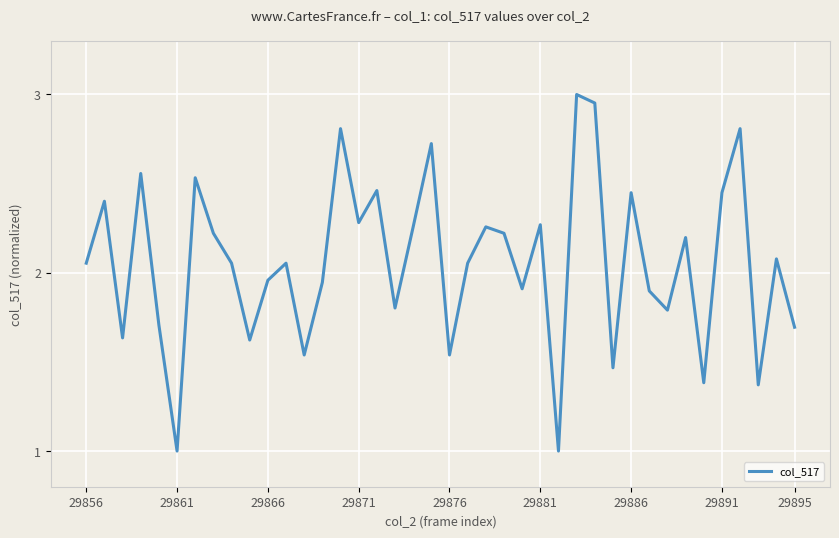

What is the minimum value shown in the chart?

1.0